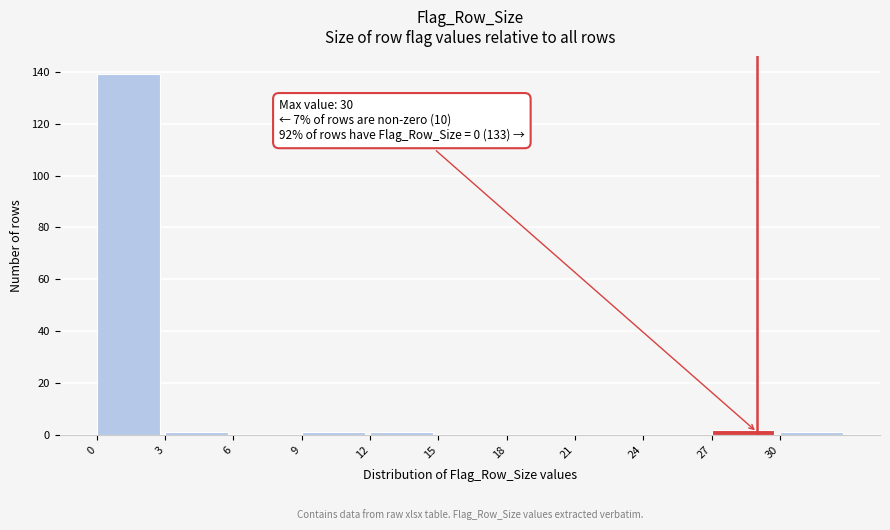

Which range on the x-axis has the tallest bar?

0 to 3